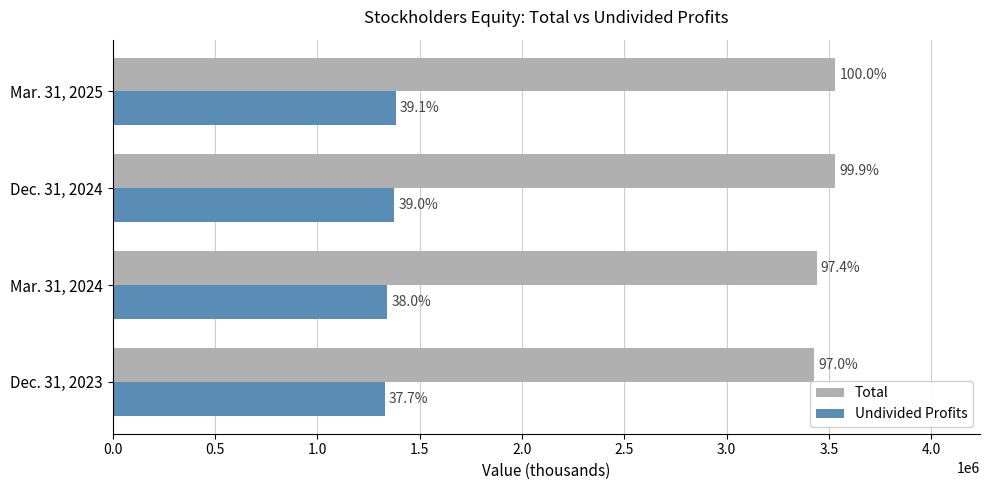

What is the value of the Total bar at the 2nd from the left?

3439126